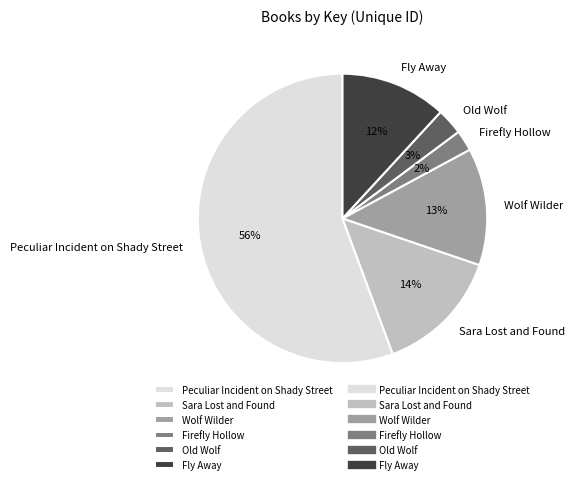

How many segments does this pie chart have?

6